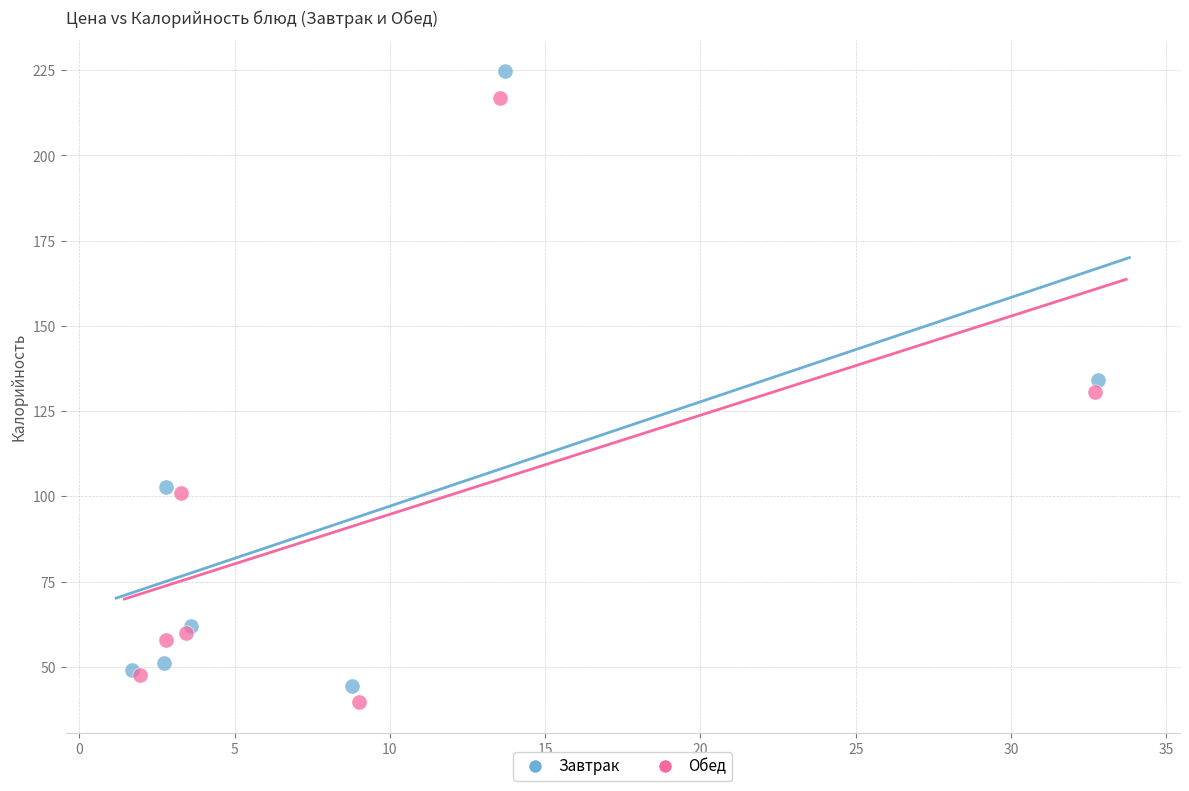

Which series has the widest spread of Y values?

Завтрак